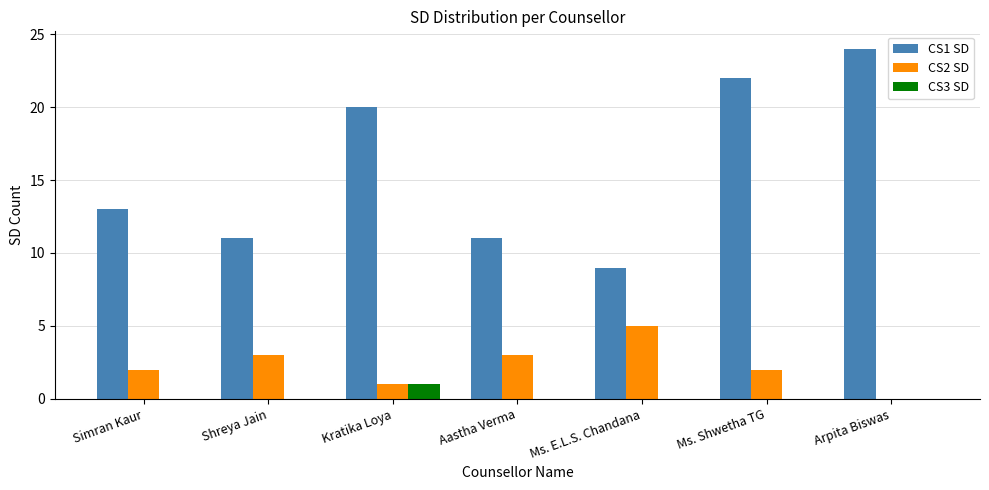

Reading right to left, extract all data points from this chart.

CS1 SD: Arpita Biswas=24	Ms. Shwetha TG=22	Ms. E.L.S. Chandana=9	Aastha Verma=11	Kratika Loya=20	Shreya Jain=11	Simran Kaur=13
CS2 SD: Arpita Biswas=0	Ms. Shwetha TG=2	Ms. E.L.S. Chandana=5	Aastha Verma=3	Kratika Loya=1	Shreya Jain=3	Simran Kaur=2
CS3 SD: Arpita Biswas=0	Ms. Shwetha TG=0	Ms. E.L.S. Chandana=0	Aastha Verma=0	Kratika Loya=1	Shreya Jain=0	Simran Kaur=0